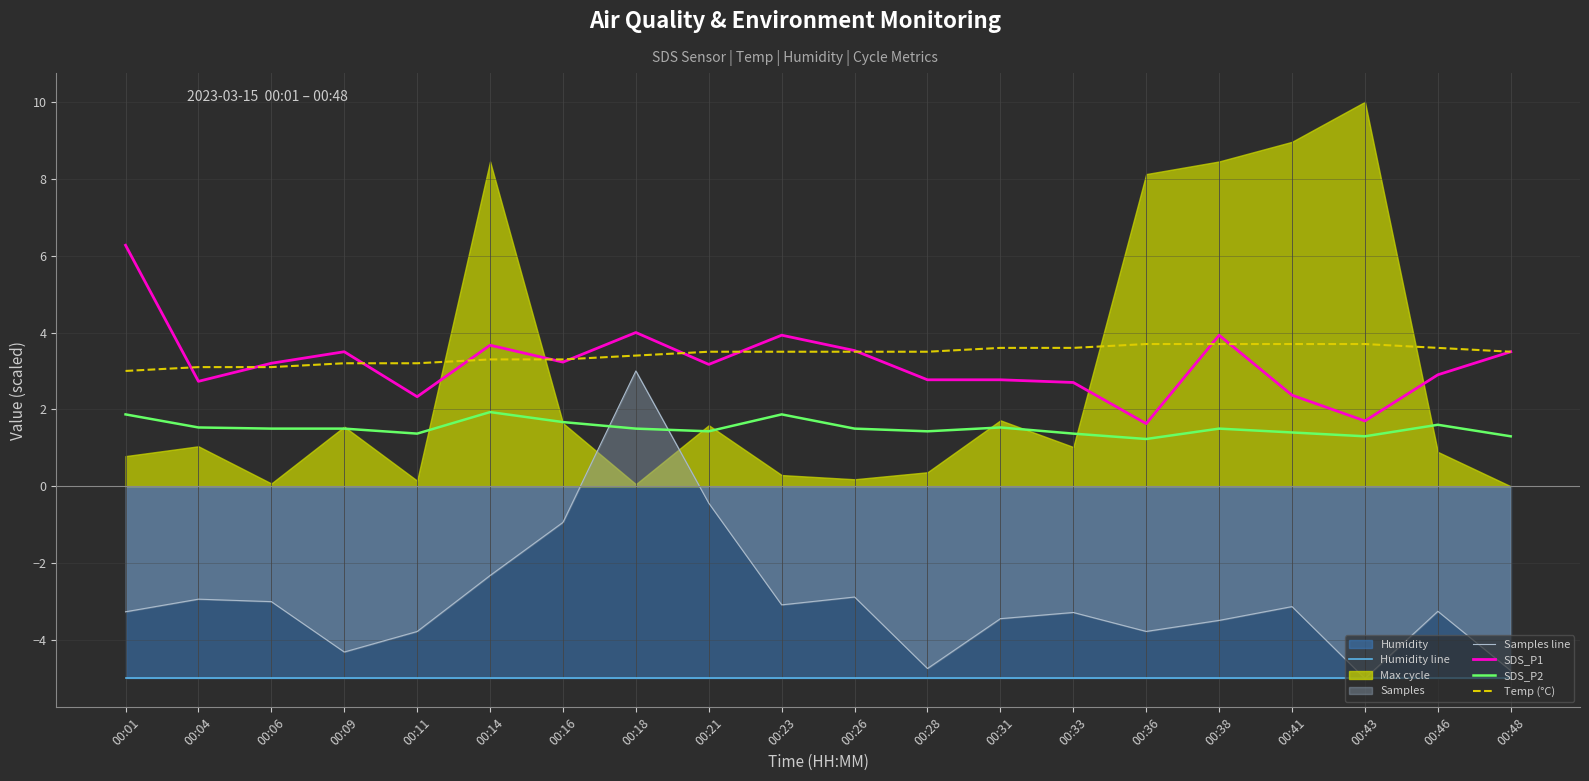

The Samples line series shows -1.2 at 00:31. True or false?

False